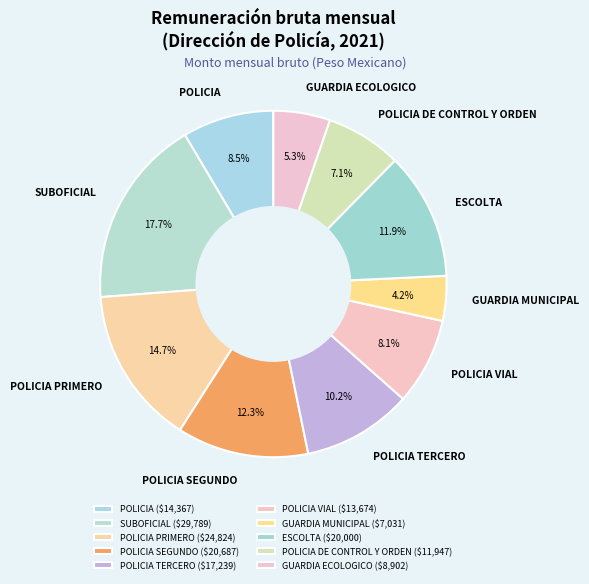

What portion of the pie excludes GUARDIA ECOLOGICO?

94.7%